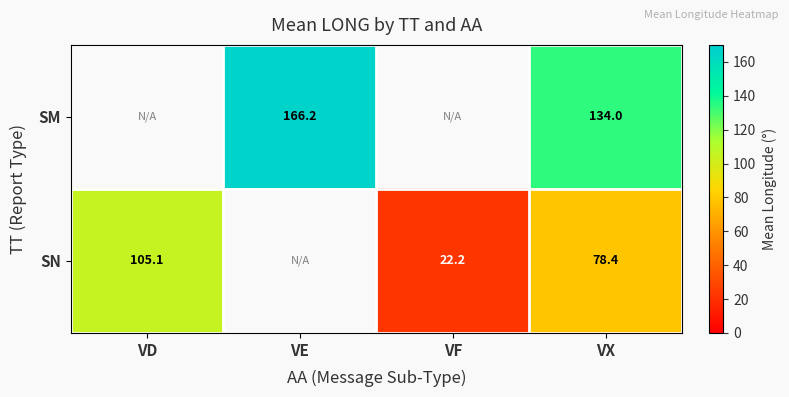

Is it true that SN equals 142.9 at VD?

False